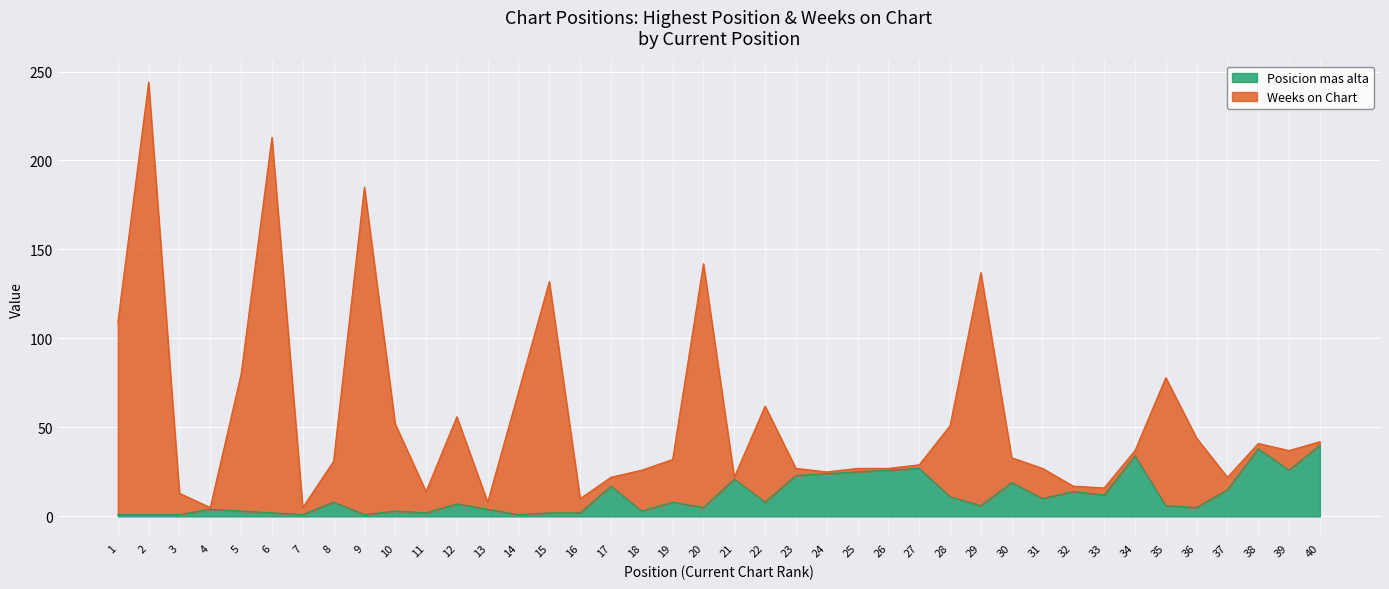

Reading left to right, list all the values displayed in this chart.

Posicion mas alta: 1	1	1	4	3	2	1	8	1	3	2	7	4	1	2	2	17	3	8	5	21	8	23	24	25	26	27	11	6	19	10	14	12	34	6	5	15	38	26	40
Weeks on Chart: 109	244	13	5	80	213	5	31	185	52	14	56	8	70	132	10	22	26	32	142	22	62	27	25	27	27	29	51	137	33	27	17	16	37	78	44	22	41	37	42